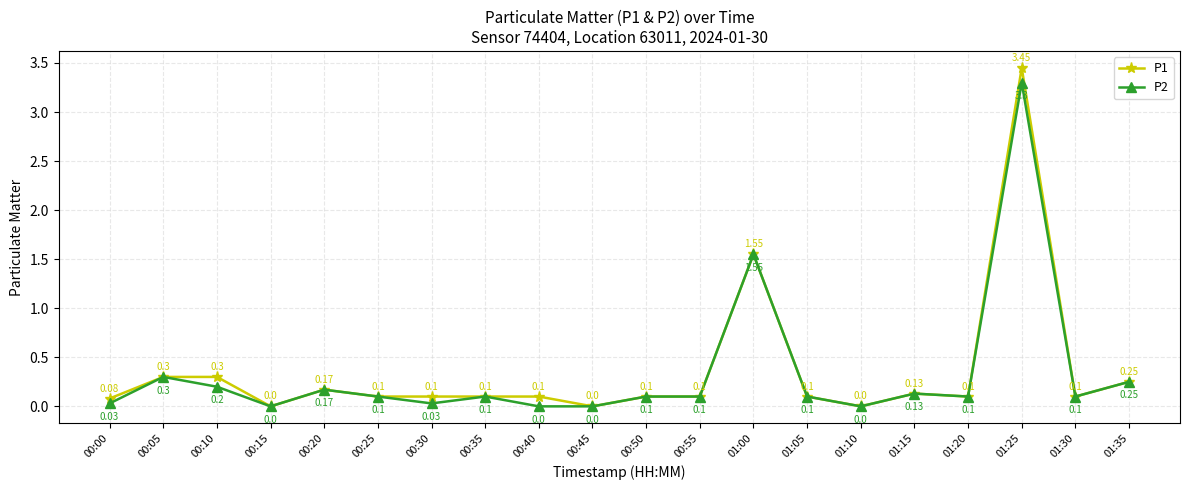

Where is P2 nearest to the value 1?

01:00